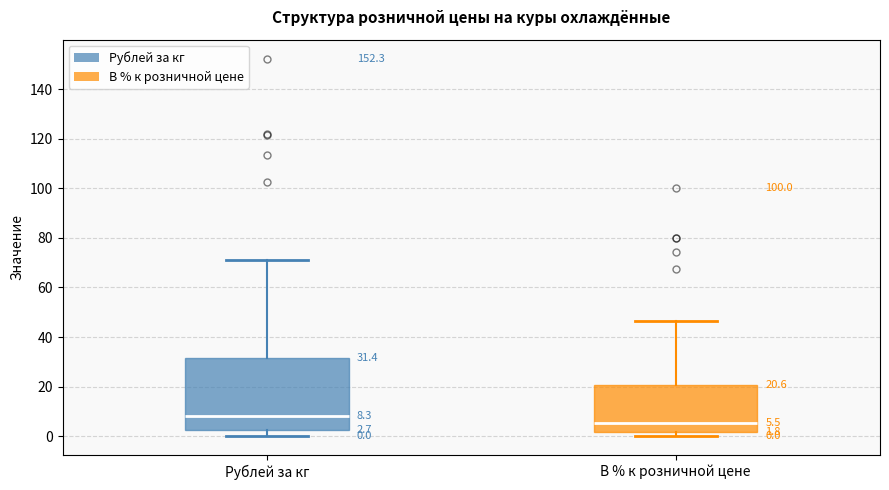

Which box's median line is the highest?

Рублей за кг